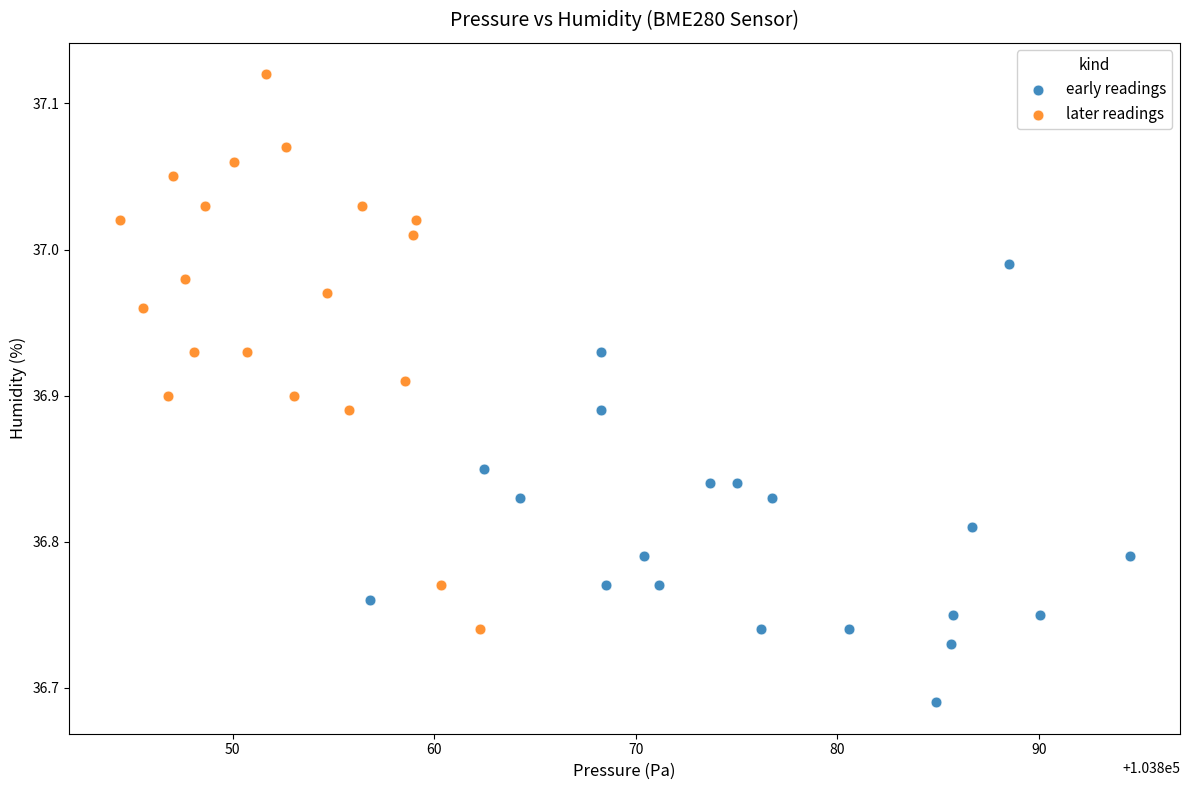

Which series has the largest Y range (max minus min)?

later readings